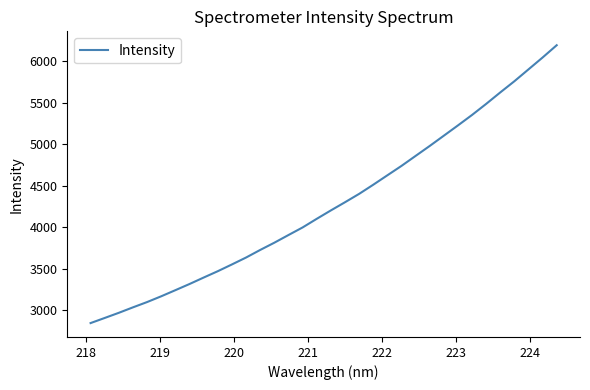

What is the minimum value shown in the chart?

2847.4